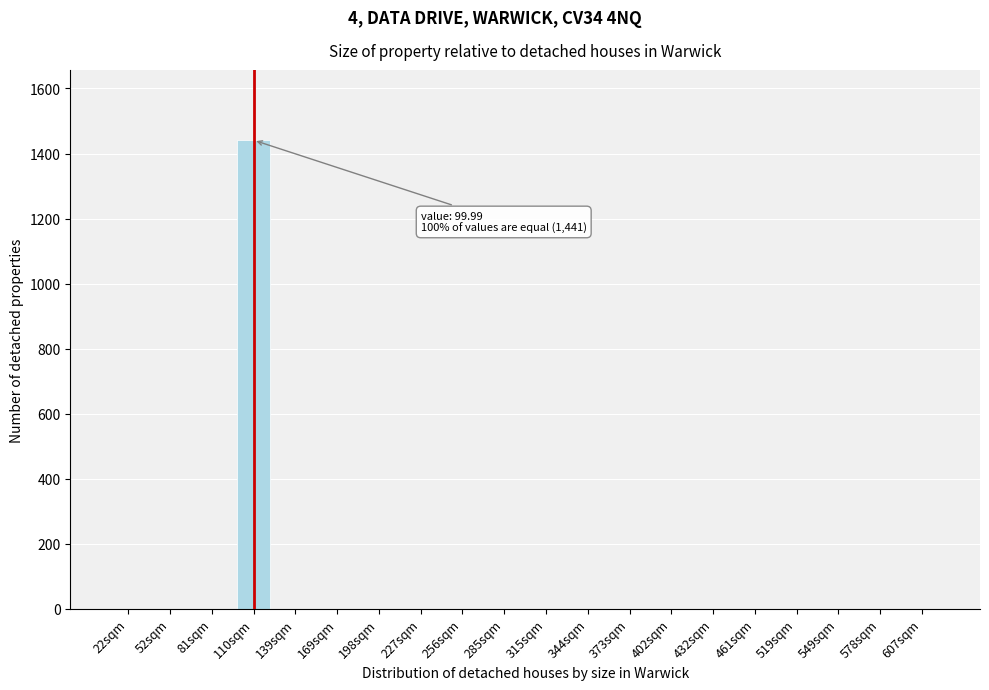

Reading left to right, transcribe all the data shown in this chart.

22sqm=0	52sqm=0	81sqm=0	110sqm=1441	139sqm=0	169sqm=0	198sqm=0	227sqm=0	256sqm=0	285sqm=0	315sqm=0	344sqm=0	373sqm=0	402sqm=0	432sqm=0	461sqm=0	519sqm=0	549sqm=0	578sqm=0	607sqm=0